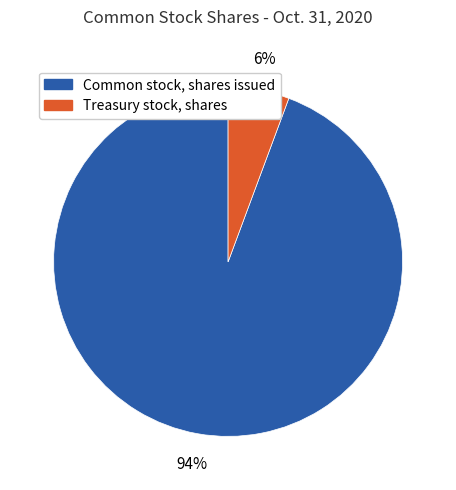

Combined, do Common stock, shares issued and Treasury stock, shares account for over 50%?

Yes